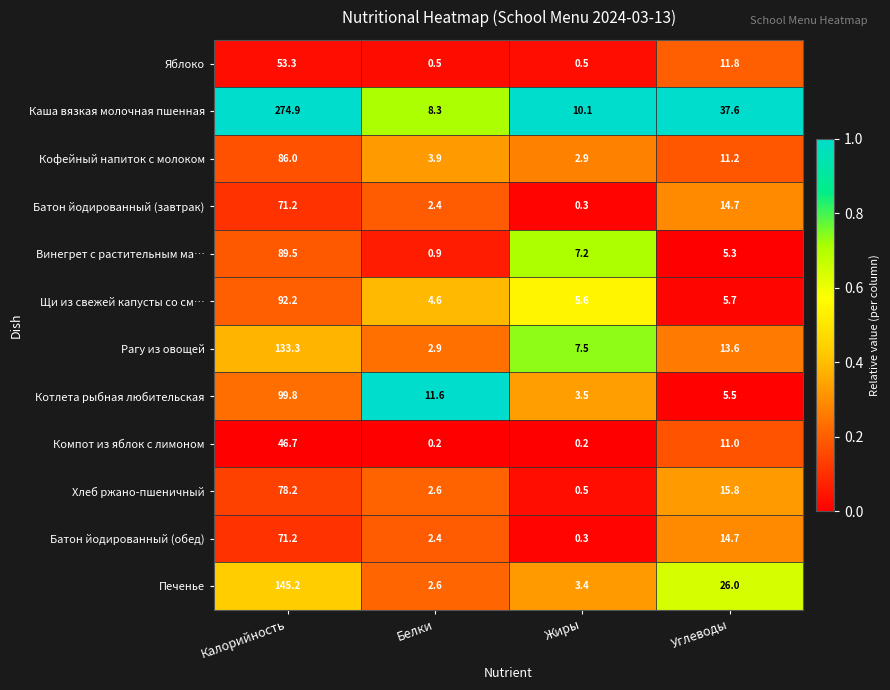

Is it true that Батон йодированный (обед) equals 3.3 at Белки?

False